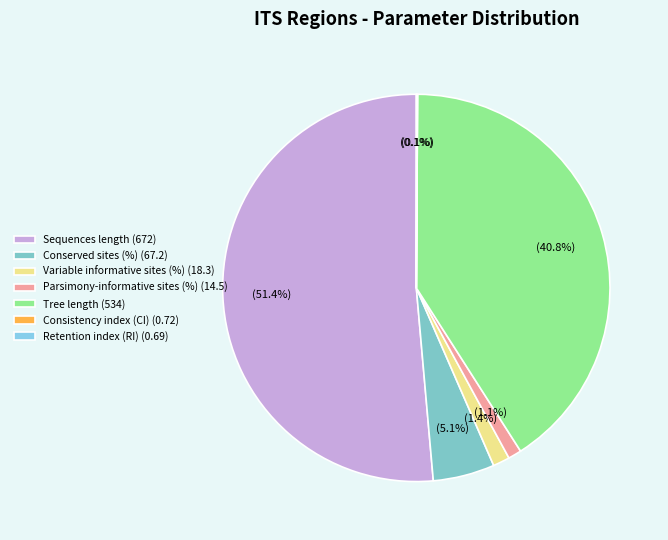

How much of the chart is everything except Conserved sites (%)?

94.9%